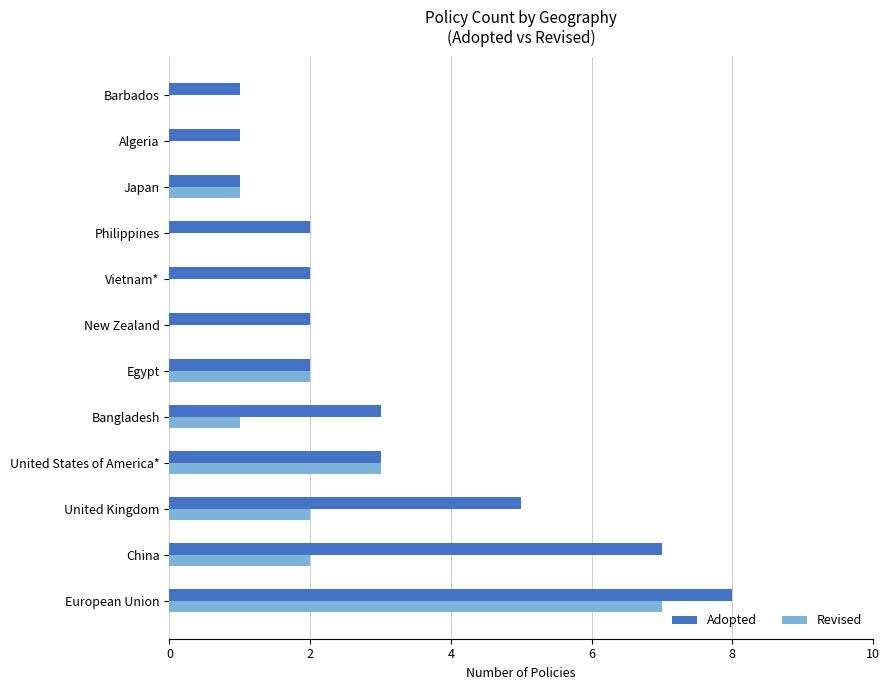

Which series has the largest total across all categories?

Adopted